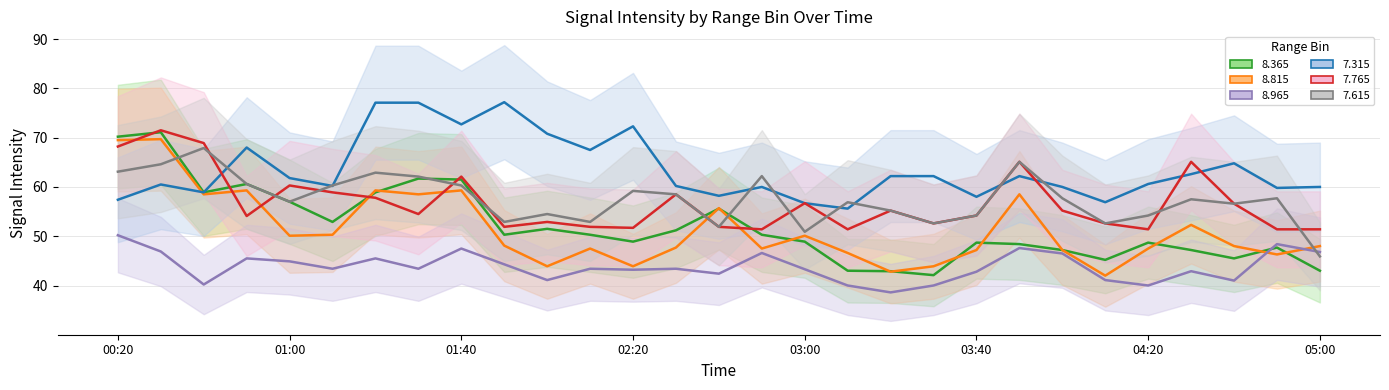

How many interior local peaks does the 7.615 series have?

9